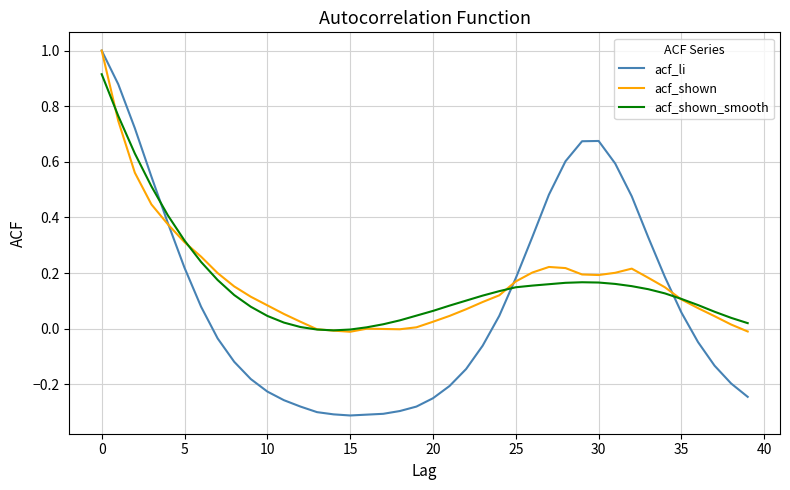

Which series has the largest range (max minus min)?

acf_li